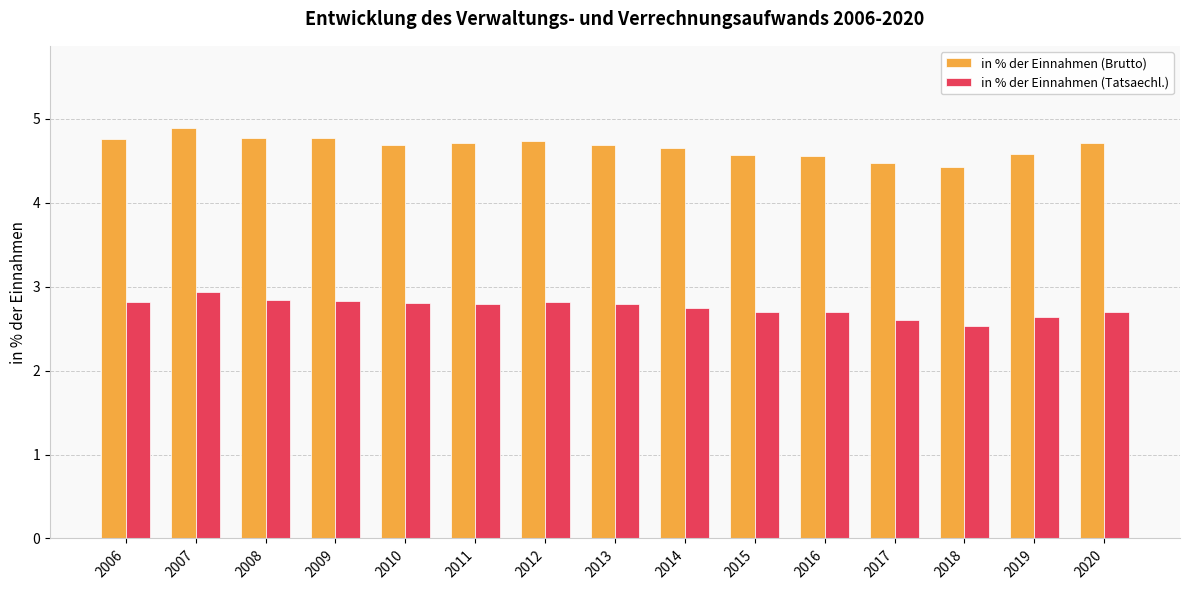

At 2019, list the series in order from largest to smallest.

in % der Einnahmen (Brutto), in % der Einnahmen (Tatsaechl.)